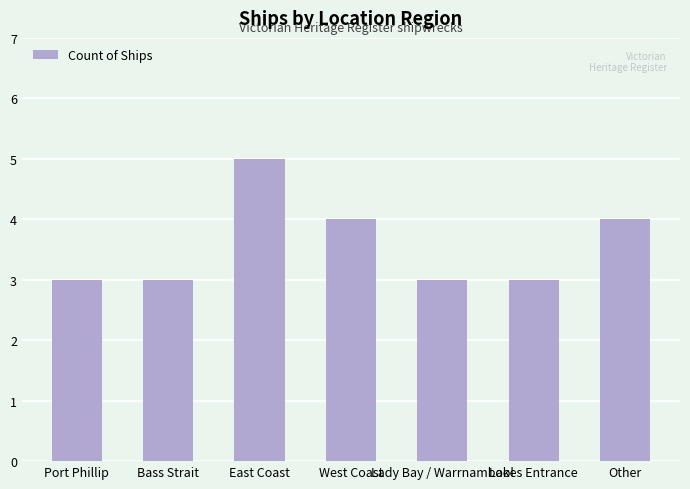

What is the ratio of the value at East Coast to the value at West Coast?

1.2